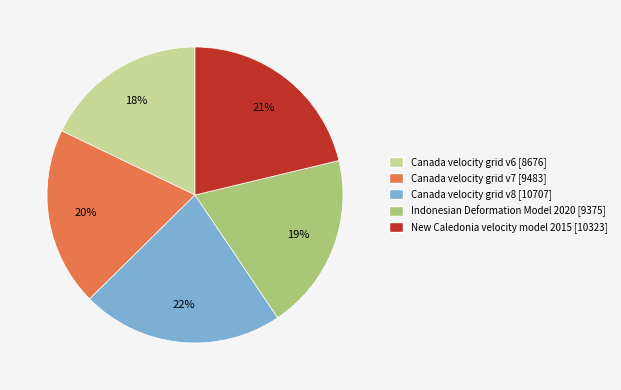

Do Canada velocity grid v8 and Indonesian Deformation Model 2020 together represent more than half of the pie?

No